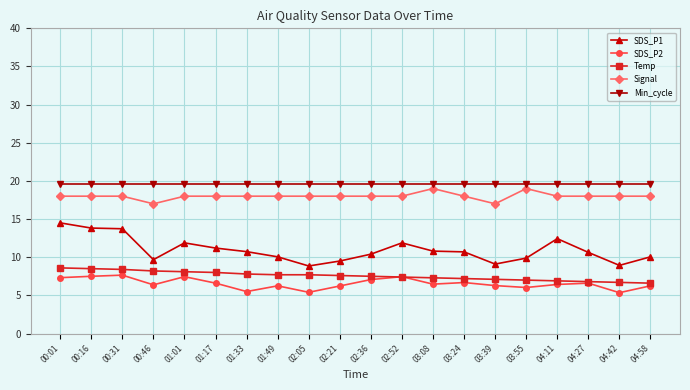

What is the value of the Min_cycle point at the 17th from the left?

19.6